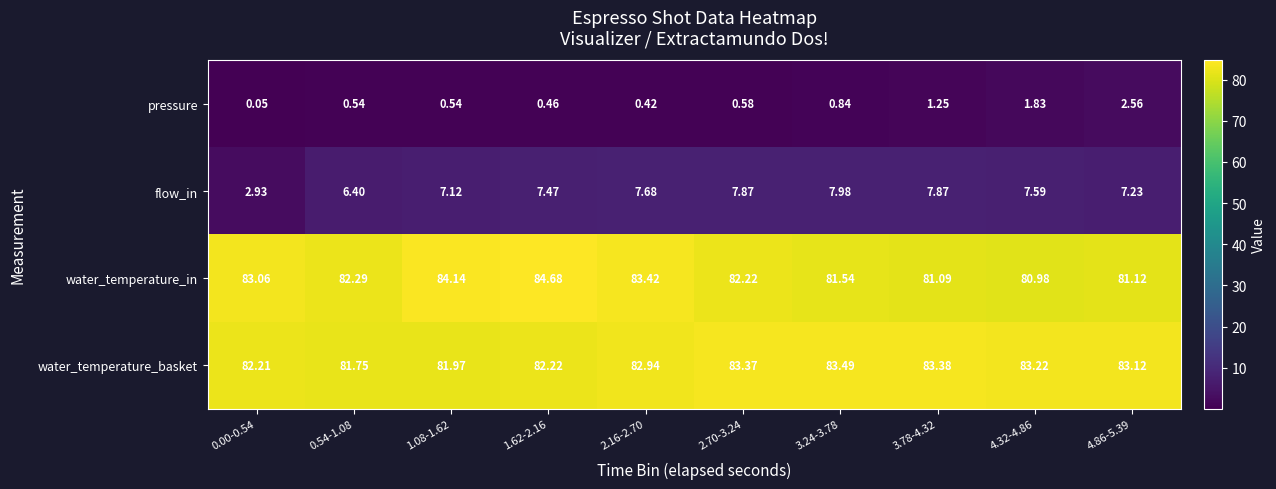

At how many categories does at least one series exceed 66?

10